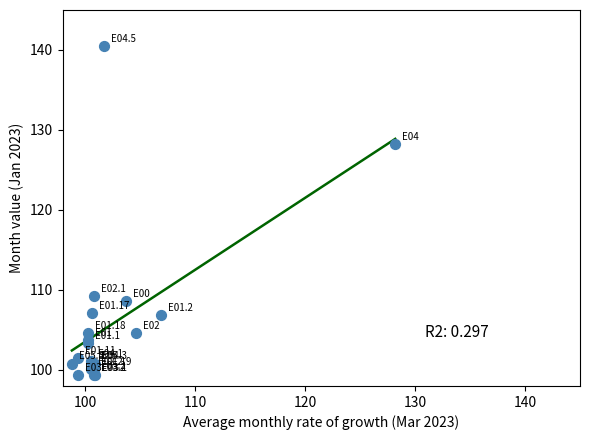

What Y value in the scatter plot is closest to 119?

128.2